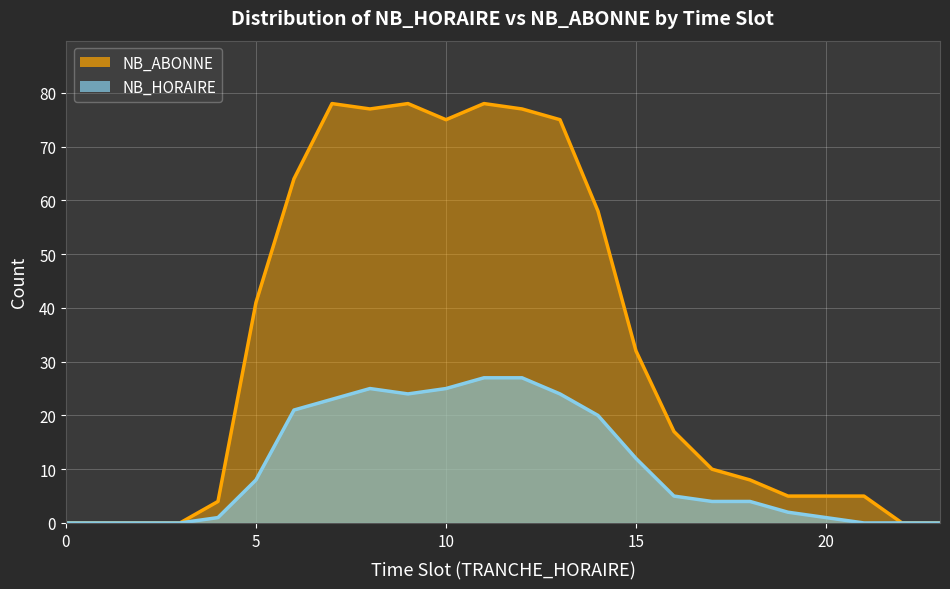

Where does the NB_HORAIRE series first go above 5?

5